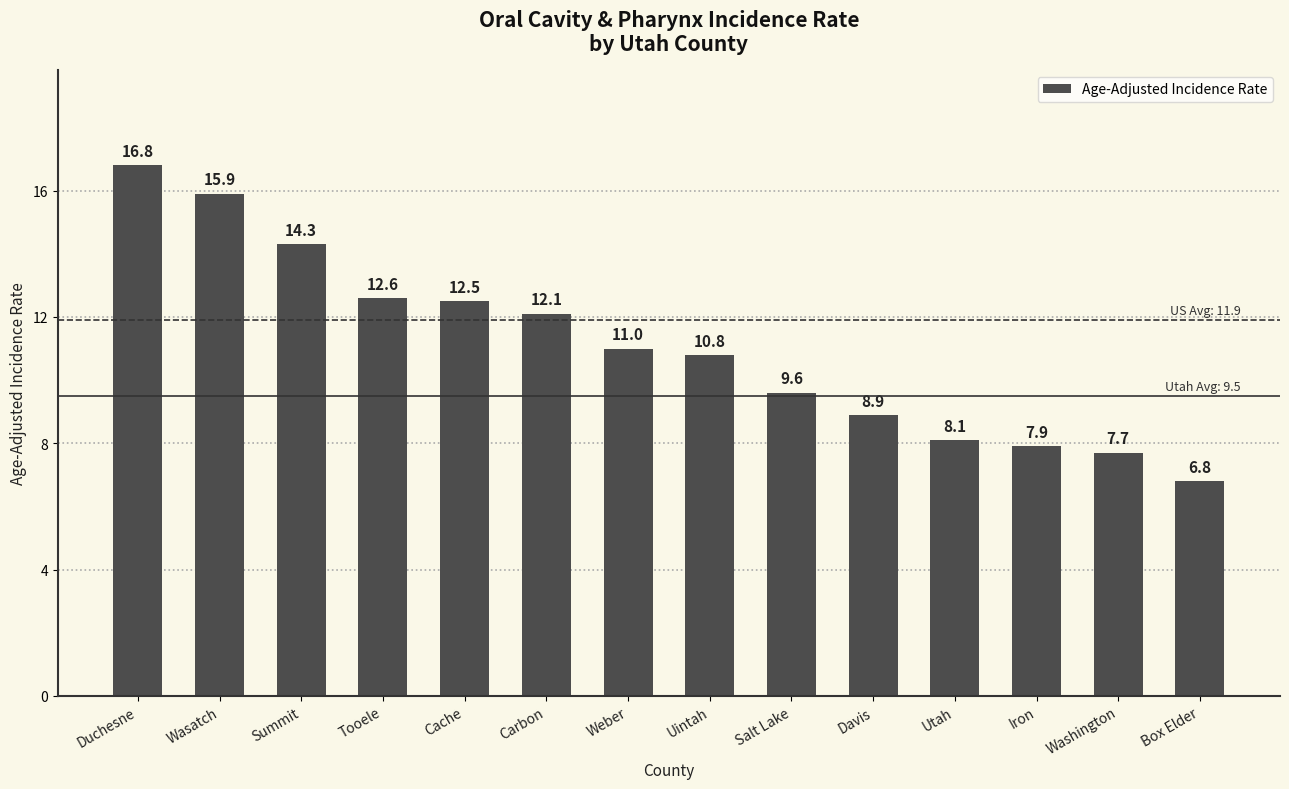

Count the number of categories in the chart.

14